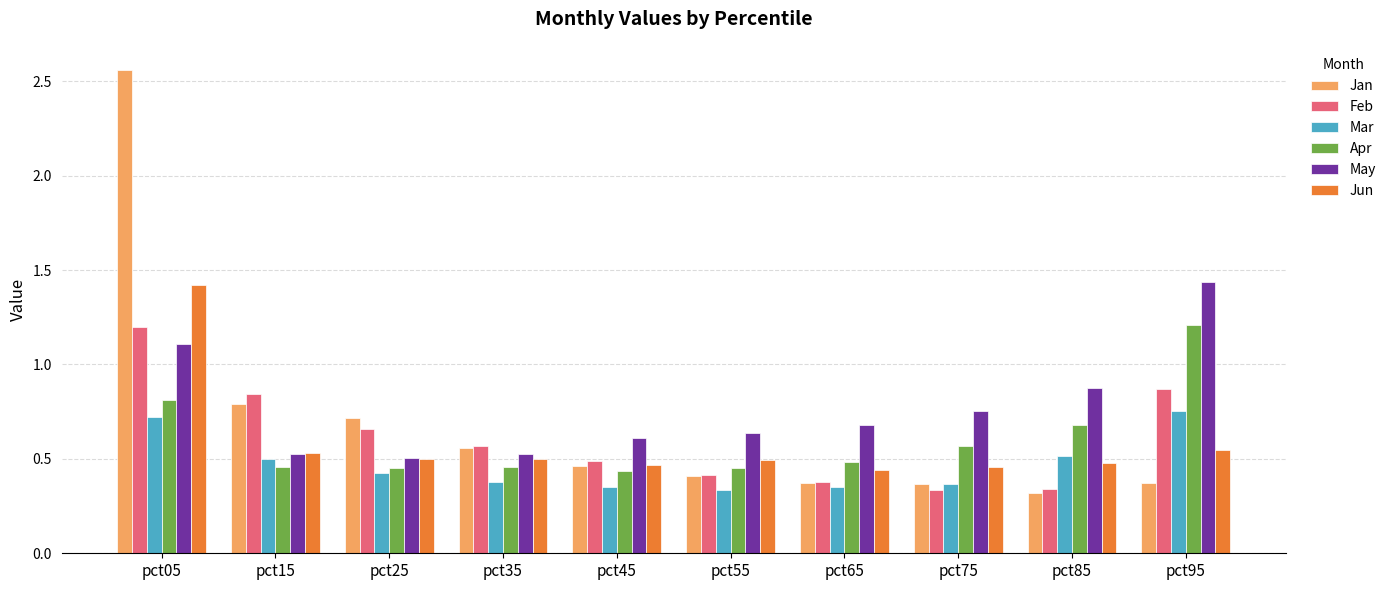

Which series has the largest range (max minus min)?

Jan